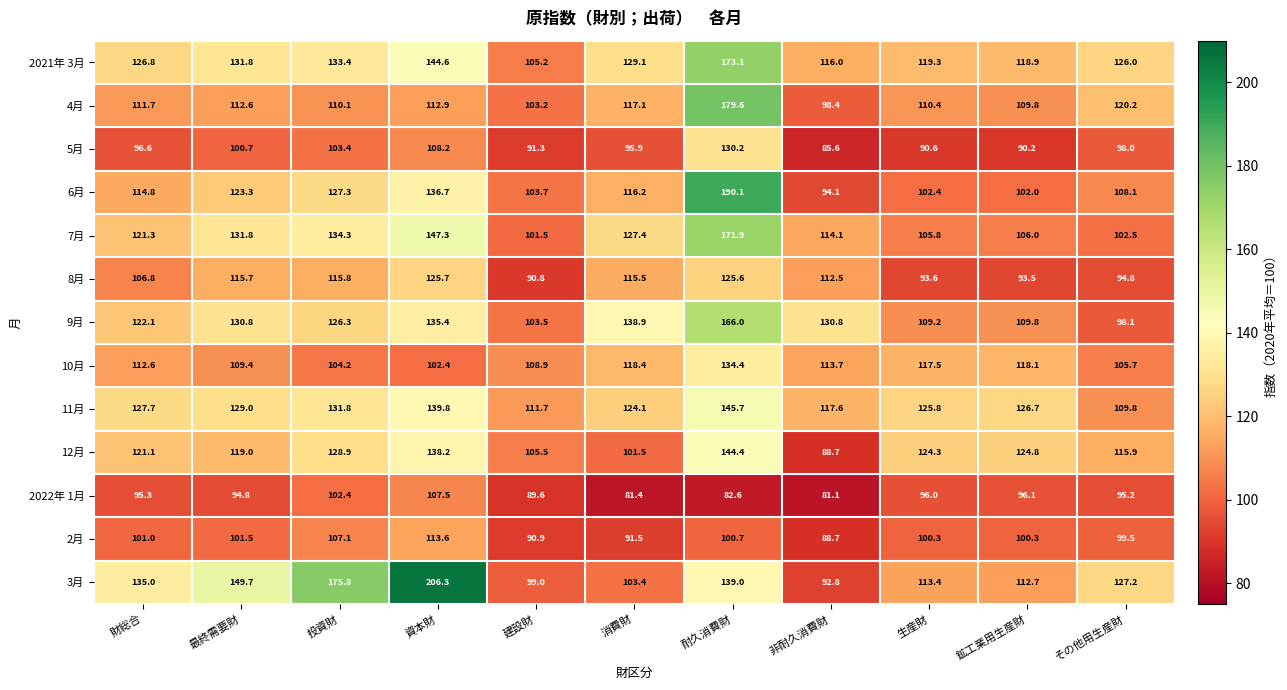

What is the smallest value displayed?

81.1